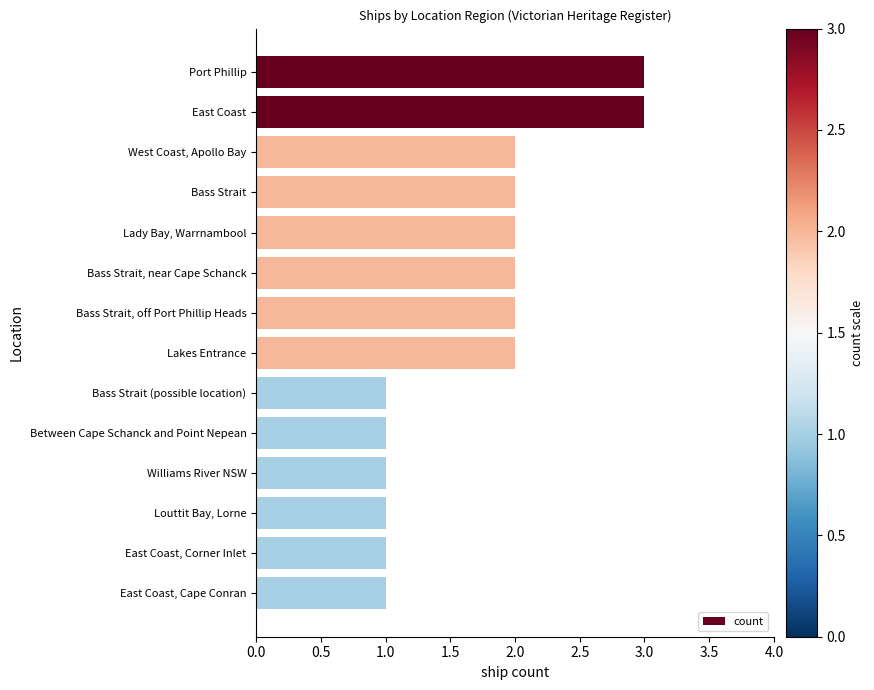

The value at Bass Strait, off Port Phillip Heads is 3. True or false?

False